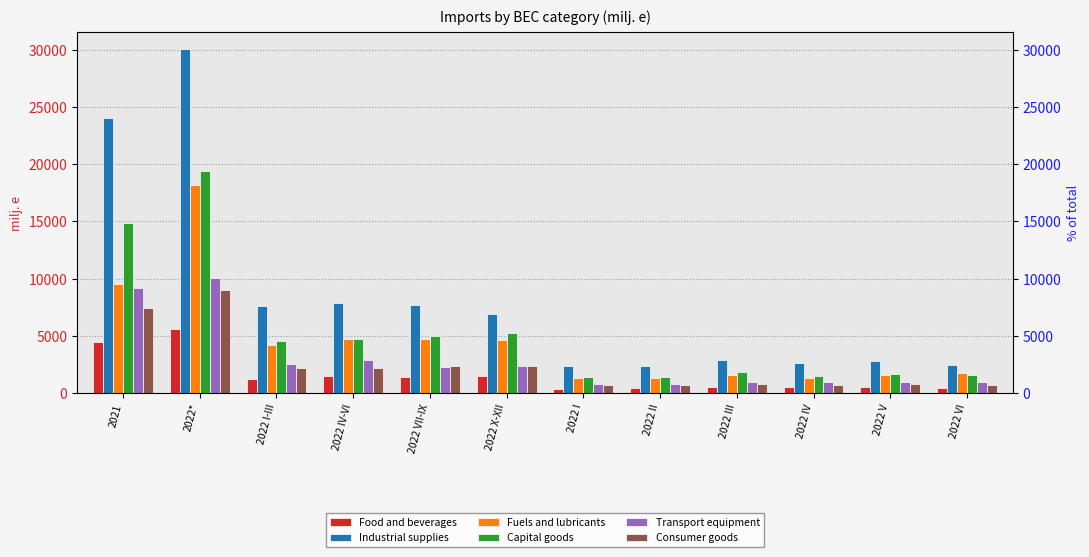

What is the label of the 11th bar from the left?

2022 V